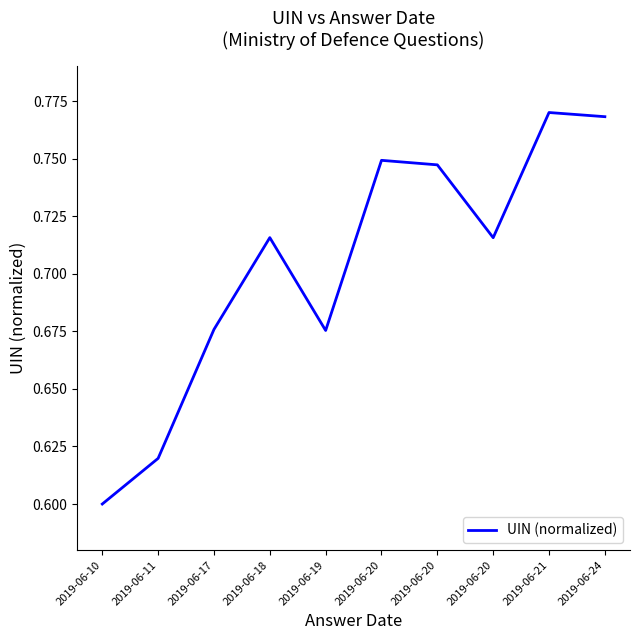

Where is the first local maximum?

2019-06-18